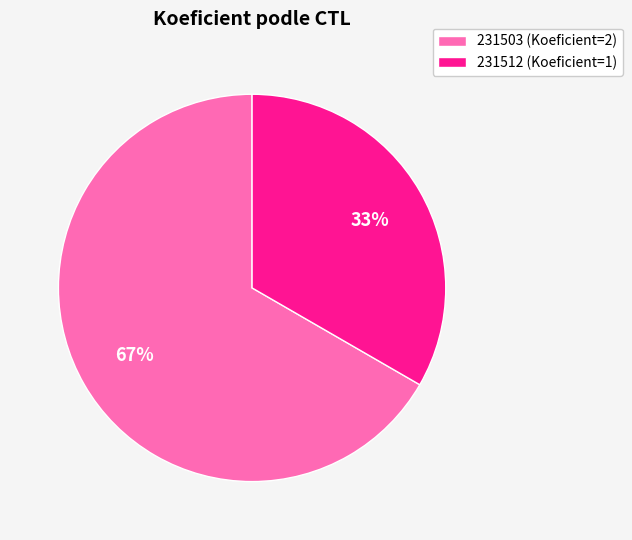

Which slice represents more than half of the pie?

231503